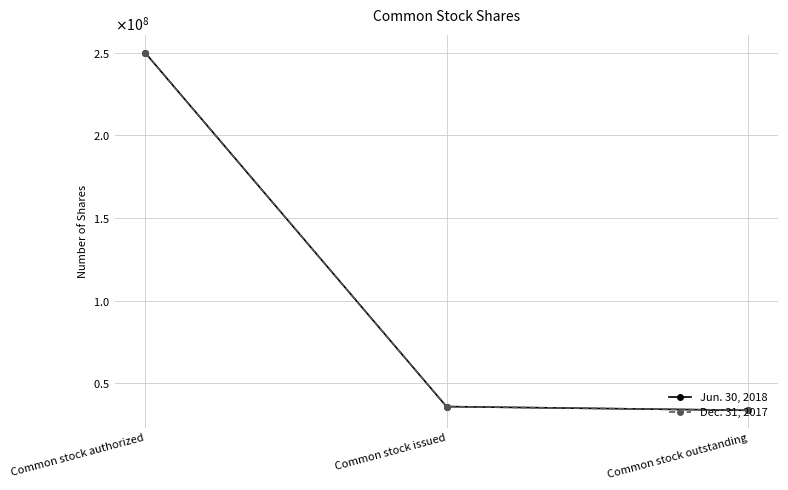

Rank the series by their maximum value, from lowest to highest.

Jun. 30, 2018, Dec. 31, 2017